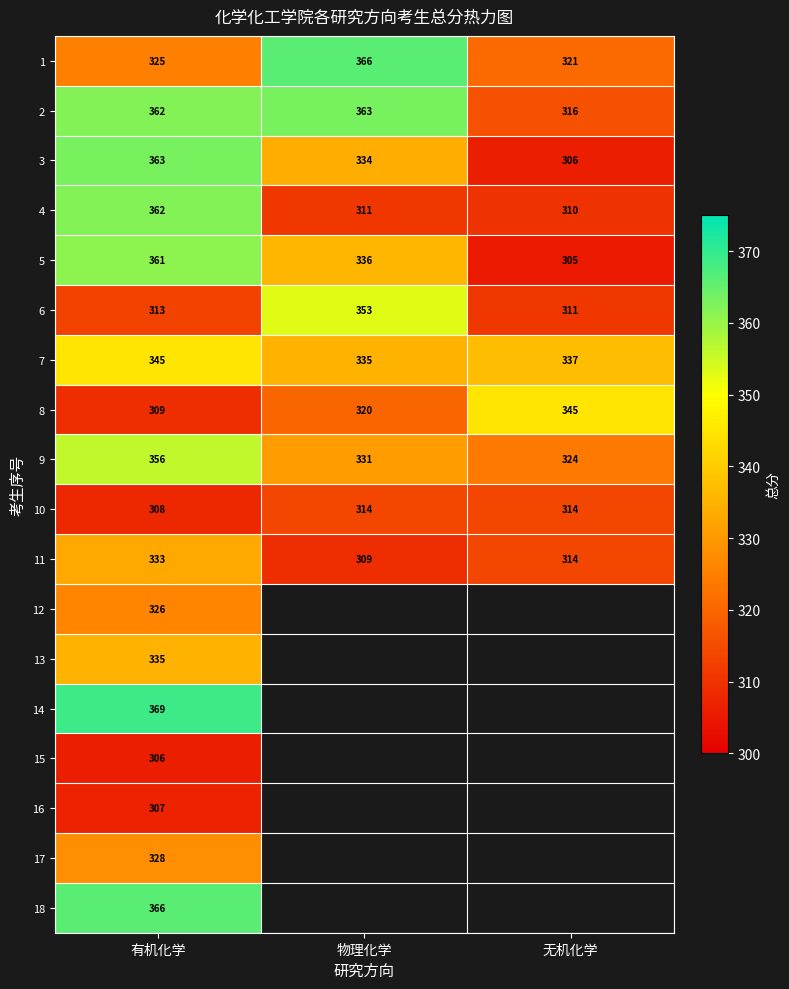

Rank the categories by 3 value from lowest to highest.

无机化学, 物理化学, 有机化学